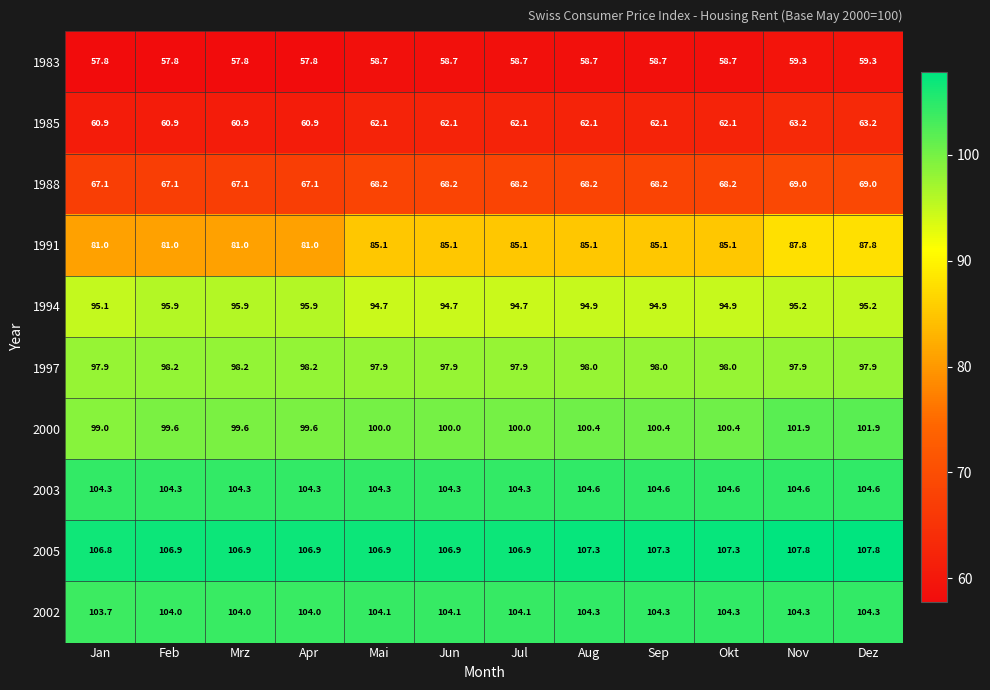

True or false: 1991 has a value of 85.1 at Sep.

True